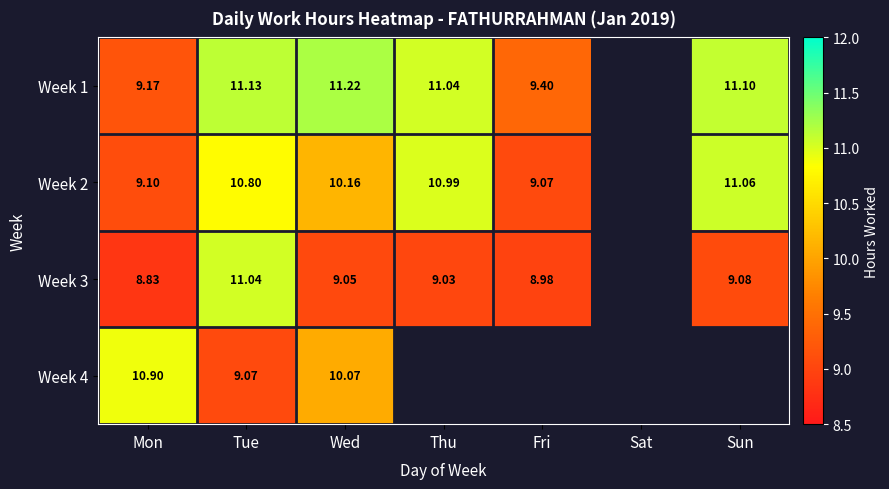

Which series has the largest range (max minus min)?

Week 3